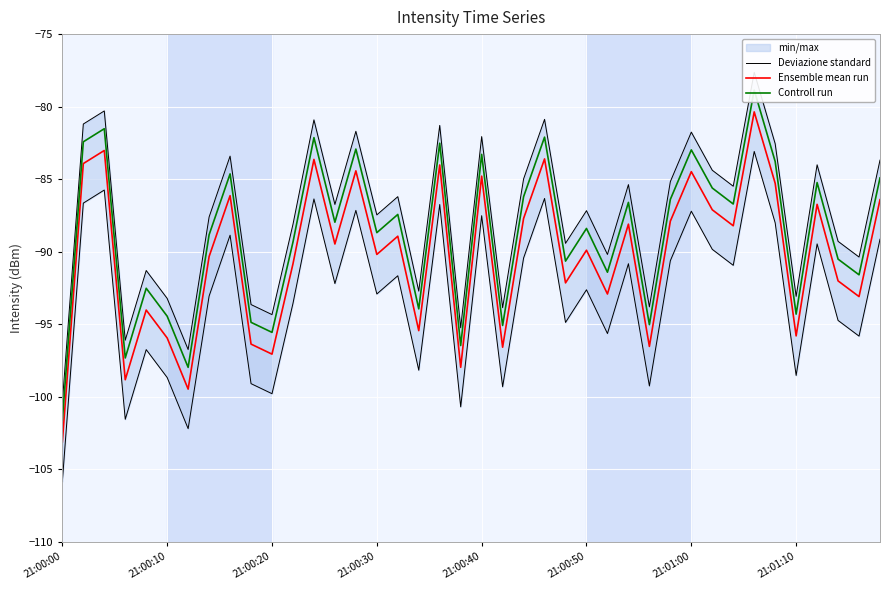

How many lines are shown in the chart?

3